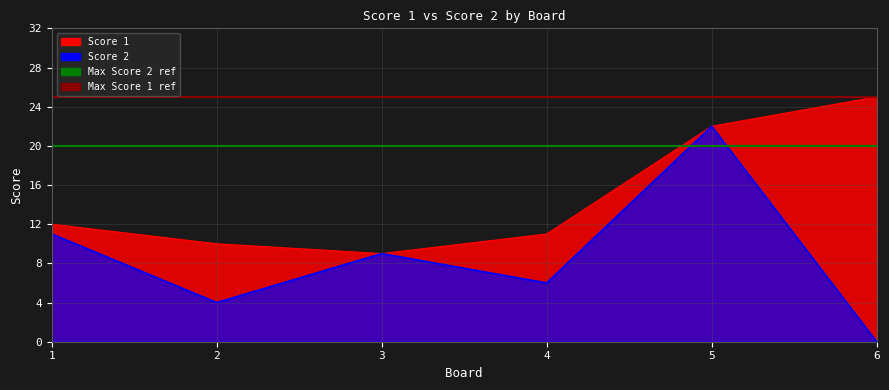

Is it true that Max Score 1 ref equals 35 at 1?

False